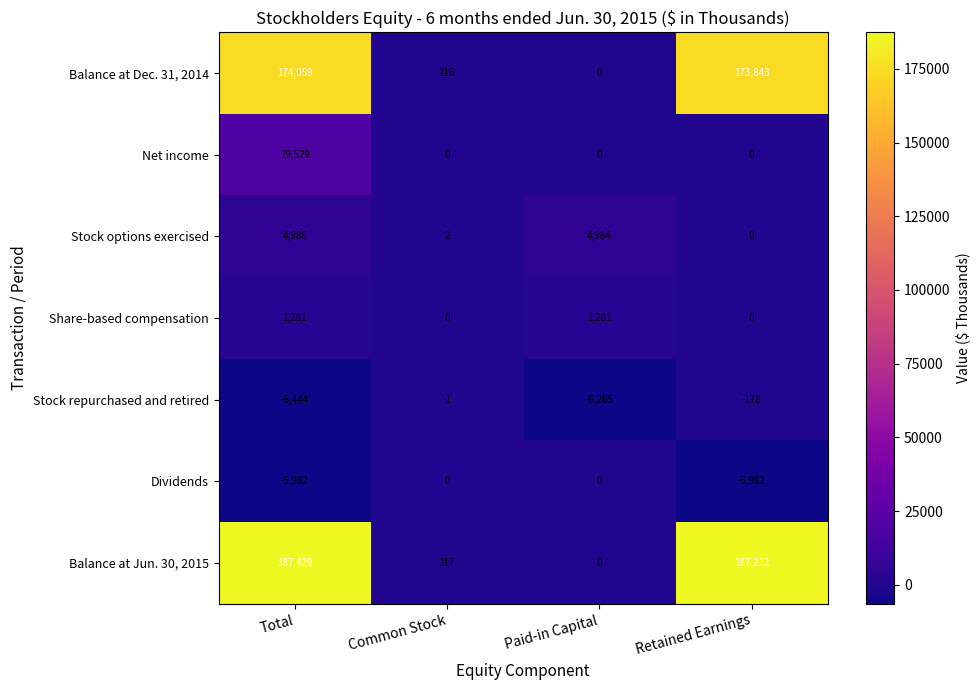

Count the number of categories in the chart.

4